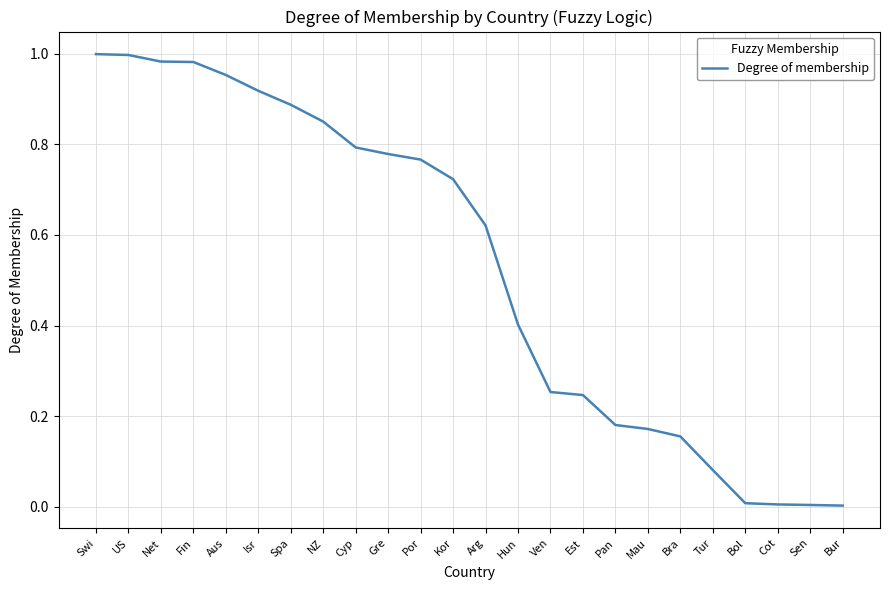

Is it true that the value at Net is 1.0?

True